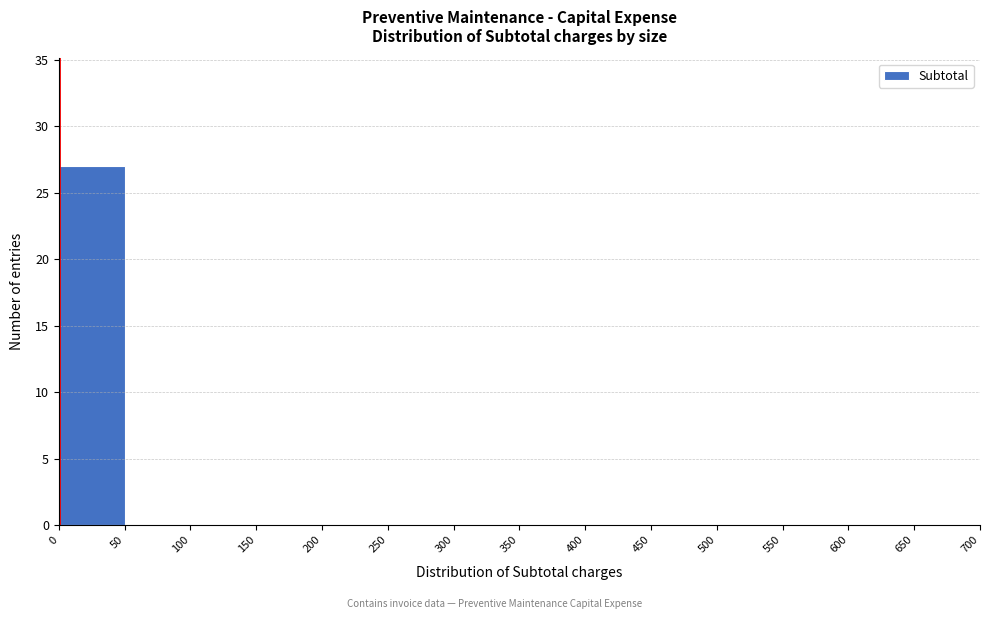

What is the height of the bar covering 0 to 50 on the x-axis? The values are not printed on the chart, so give them approximately, as read against the axis.

27